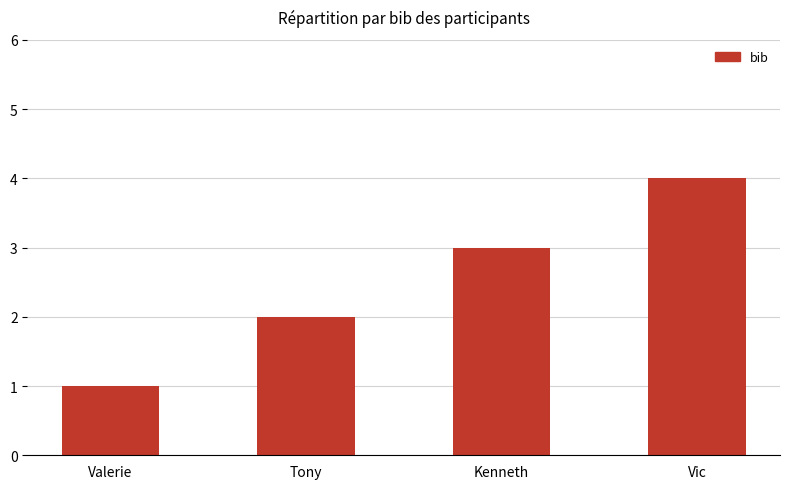

What is the approximate value at Valerie?

1